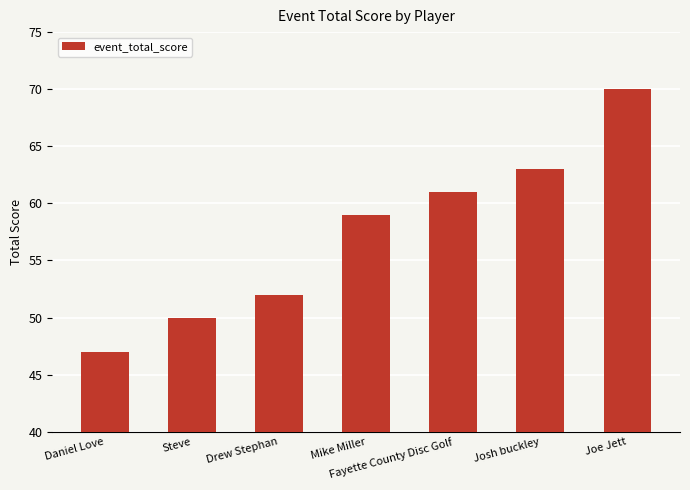

List the labels in order of value, smallest first.

Daniel Love, Steve, Drew Stephan, Mike Miller, Fayette County Disc Golf, Josh buckley, Joe Jett